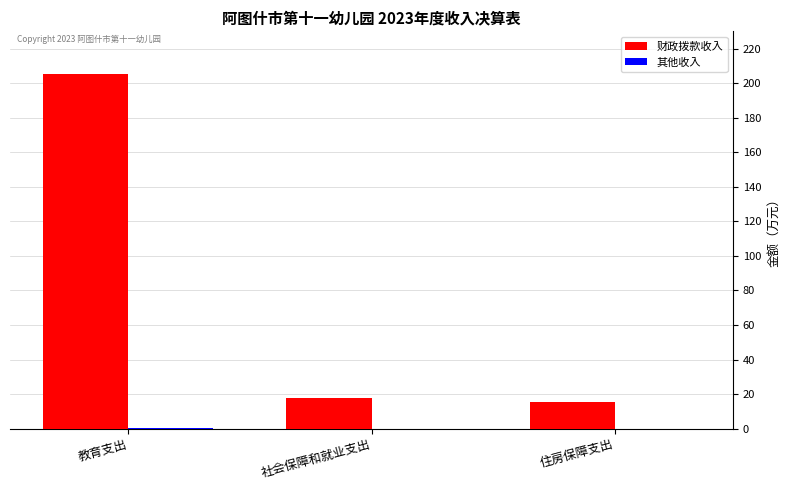

At which category is the sum across all series the highest?

教育支出